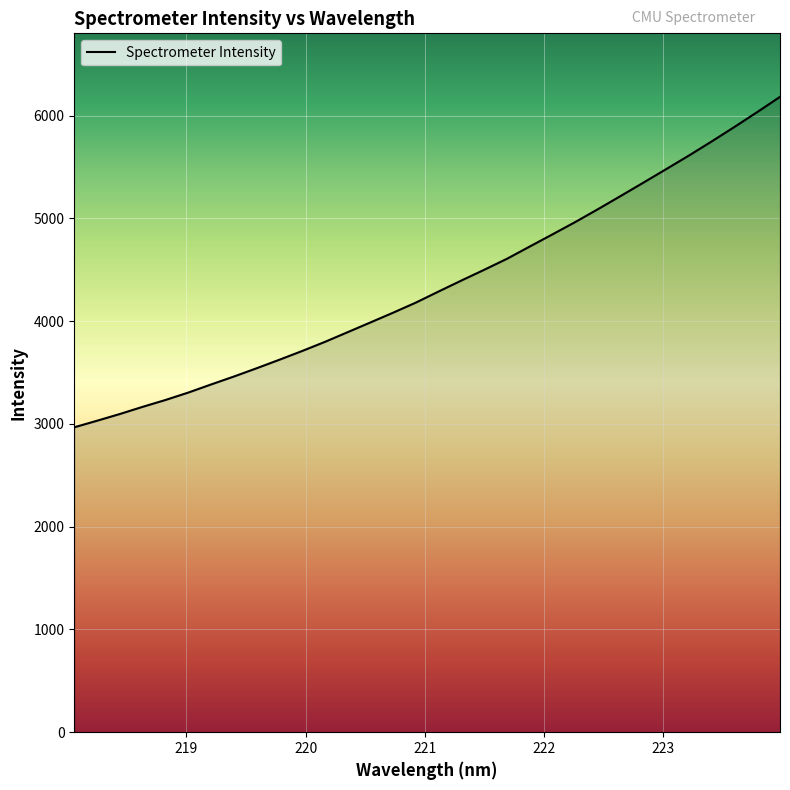

What is the difference between the maximum and minimum values?

3214.8